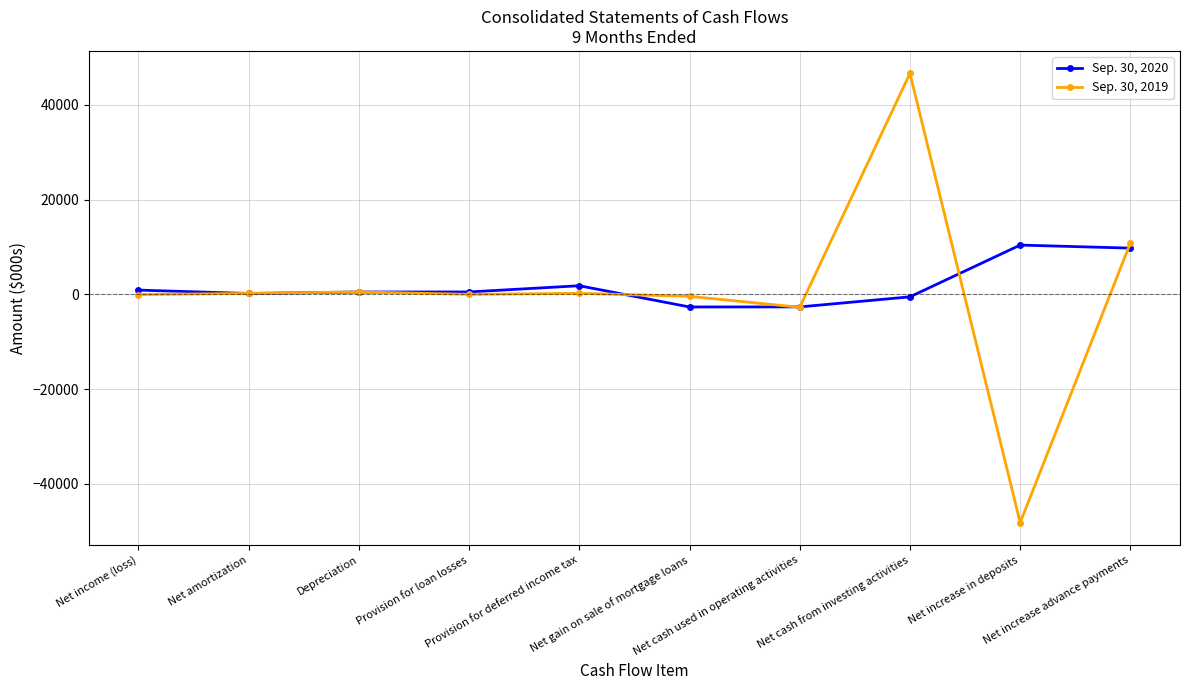

What is the total value across all series at Net gain on sale of mortgage loans?

-3088